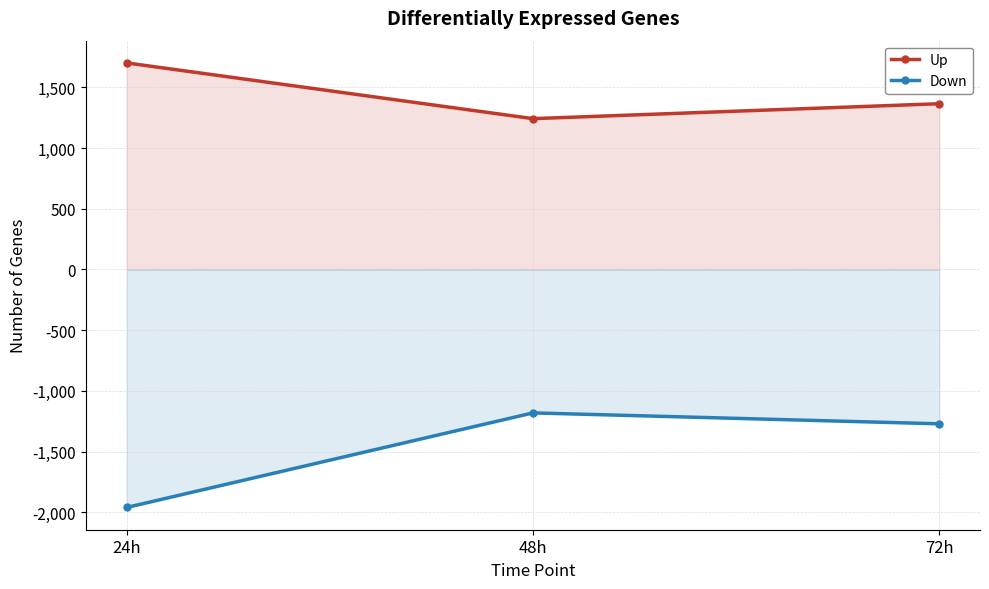

Which series has the widest spread of values?

Down